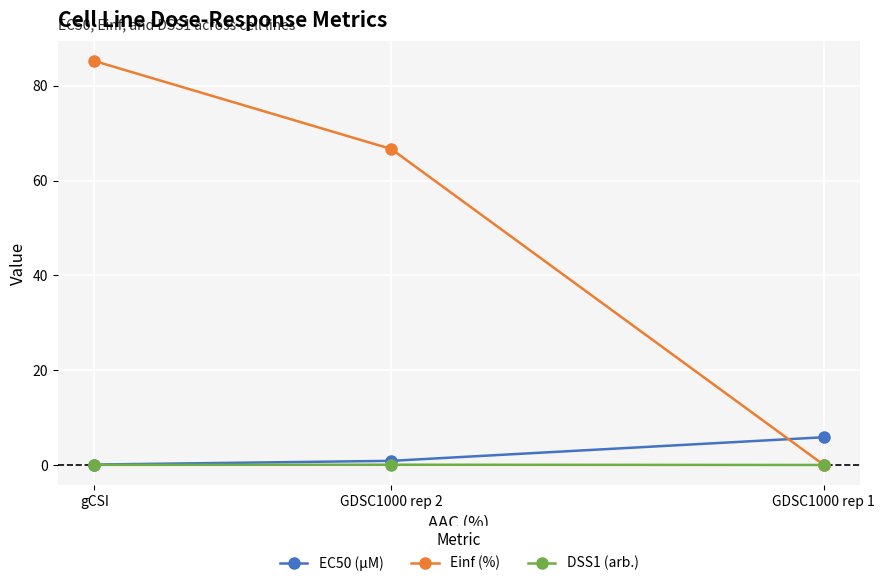

Which series has the widest spread of values?

Einf (%)